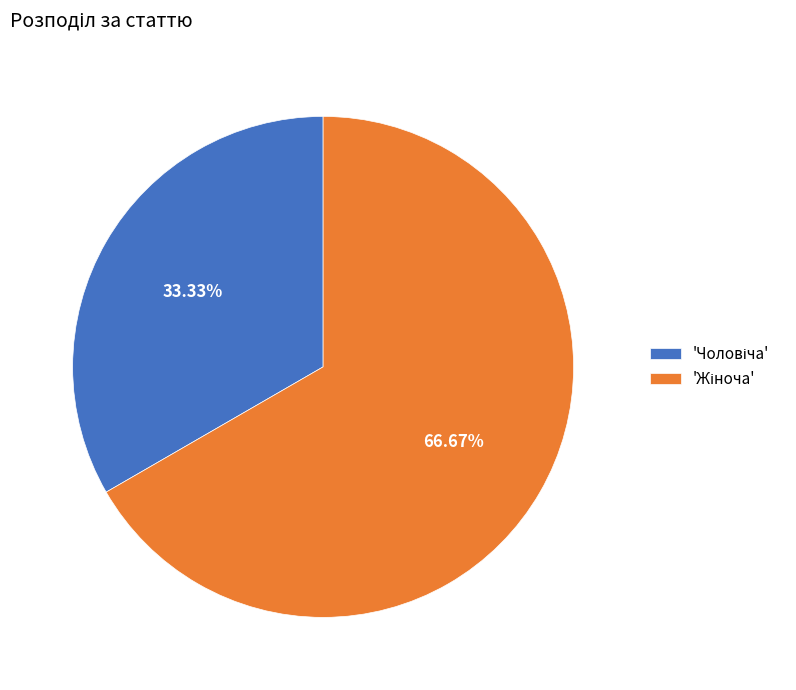

Does any single category account for the majority?

Yes